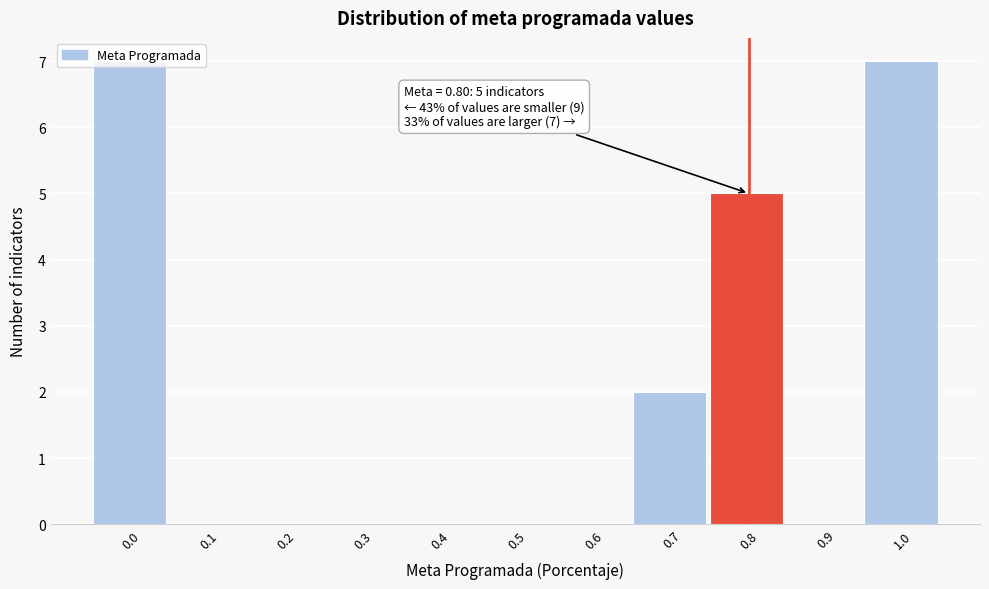

What is the greatest value displayed?

7